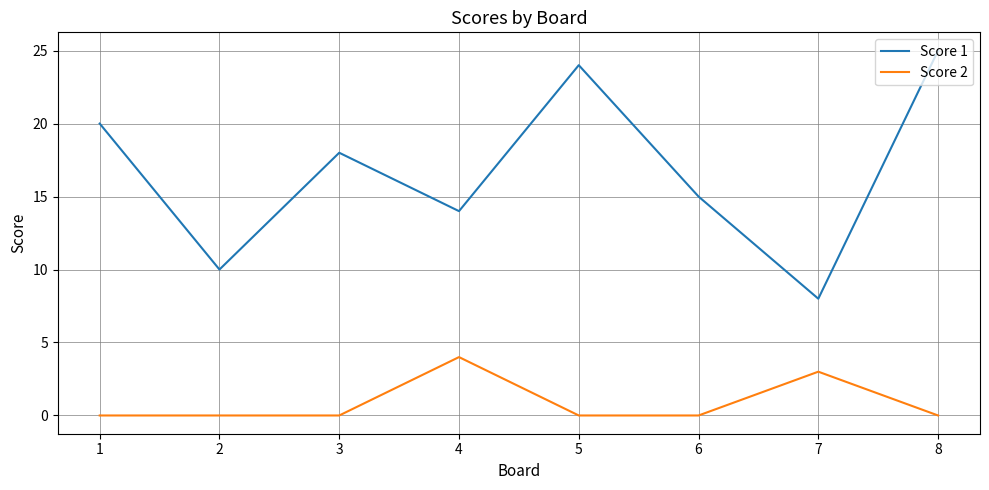

Which series has the largest total across all categories?

Score 1